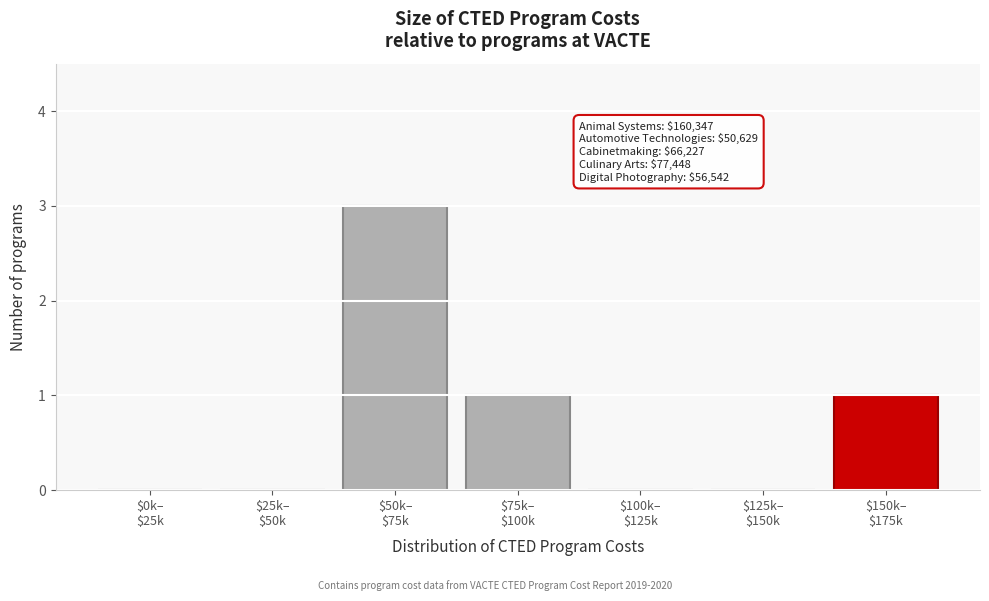

What is the maximum value shown in the chart?

3